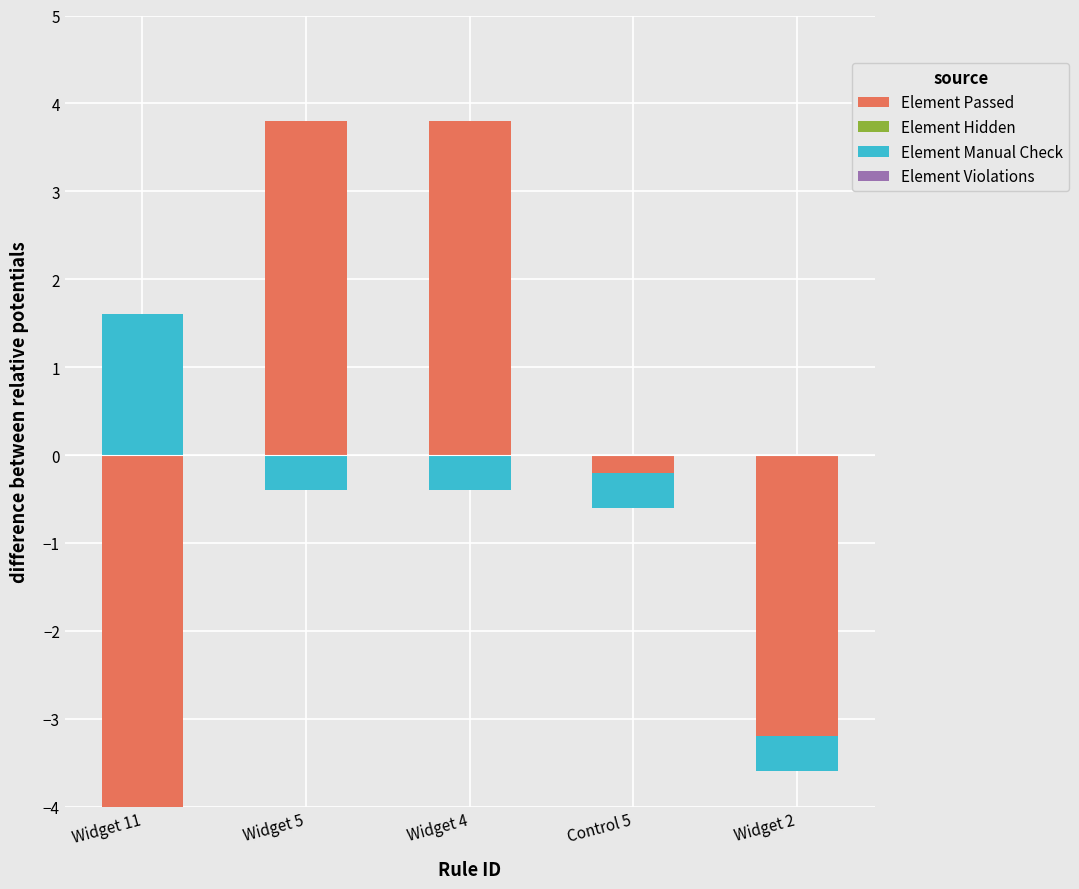

What are all the series names shown in the legend?

Element Passed, Element Hidden, Element Manual Check, Element Violations